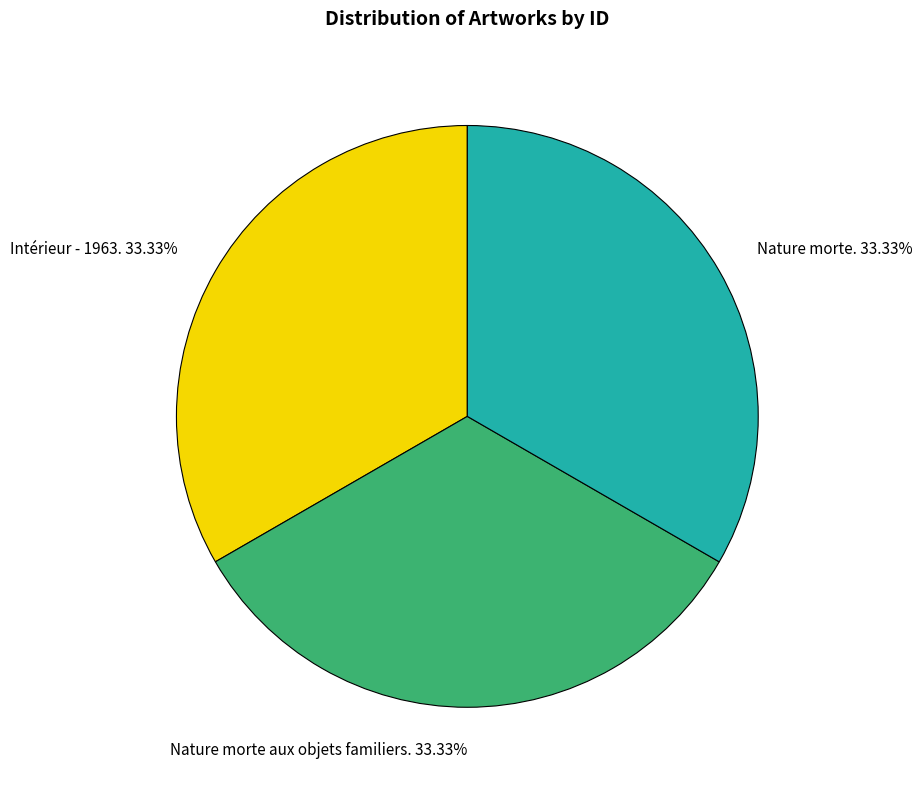

Combined, do Nature morte. and Nature morte aux objets familiers. account for over 50%?

Yes